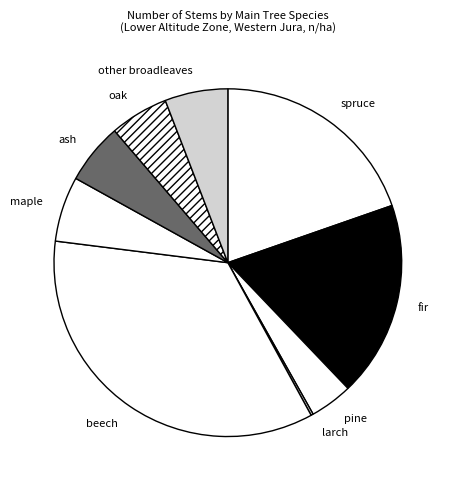

Is it true that fir is 18% of the pie?

True